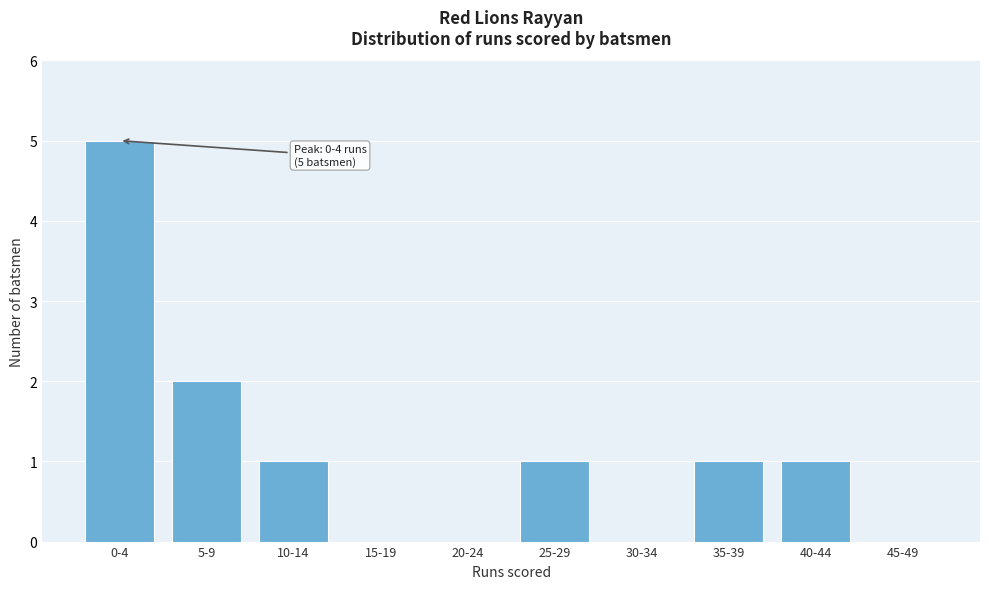

Reading left to right, transcribe all the data shown in this chart.

0-4=5	5-9=2	10-14=1	15-19=0	20-24=0	25-29=1	30-34=0	35-39=1	40-44=1	45-49=0